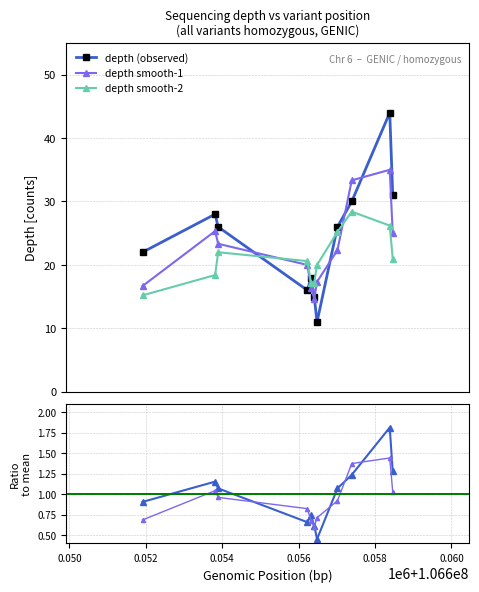

What is the difference between the depth / mean values at 56000 and 52000?

0.3